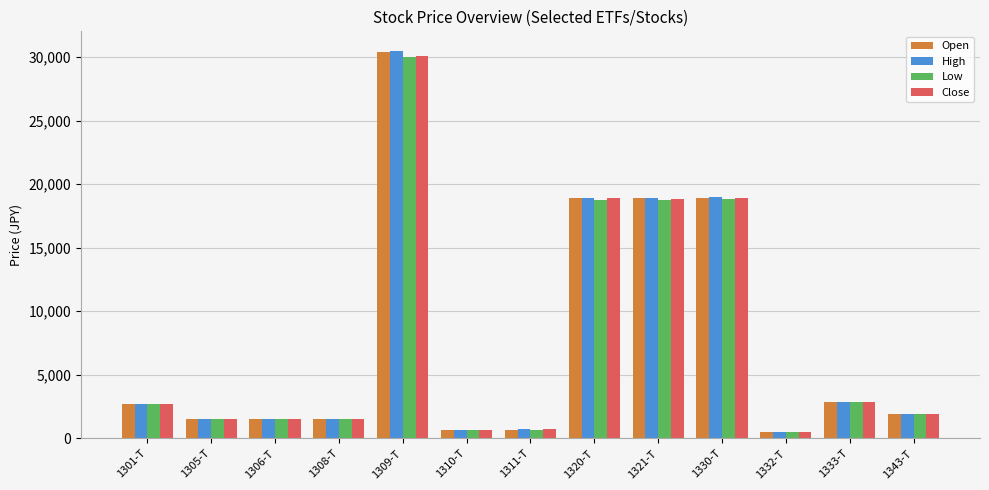

What are all the series names shown in the legend?

Open, High, Low, Close